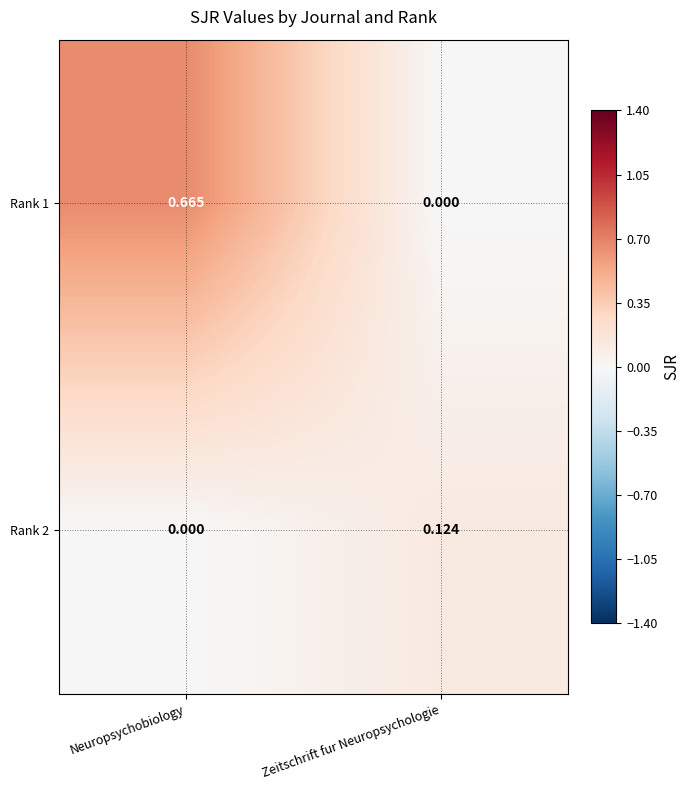

At which label is Rank 1 closest to 0?

Zeitschrift fur Neuropsychologie